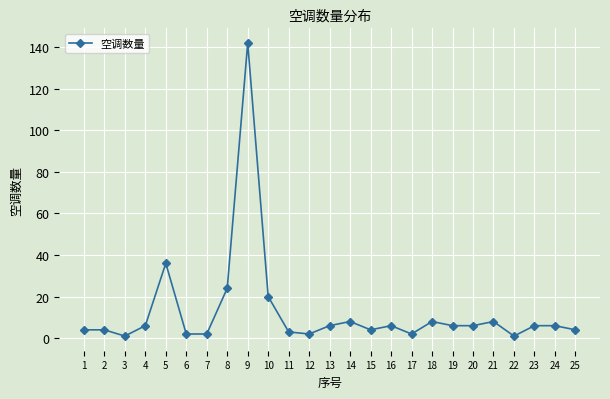

What is the change in value from 8 to 18?

-16